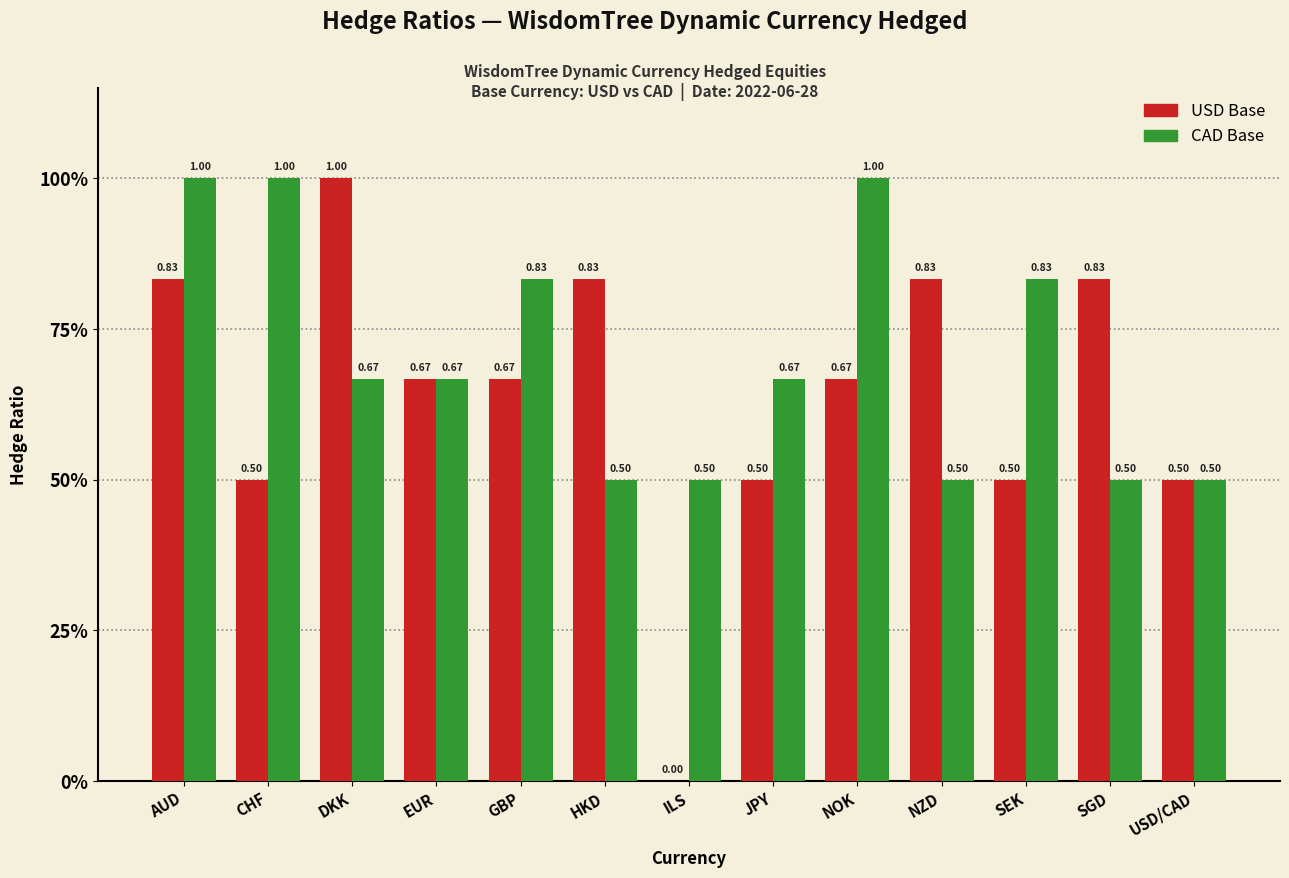

Are the bars horizontal?

No